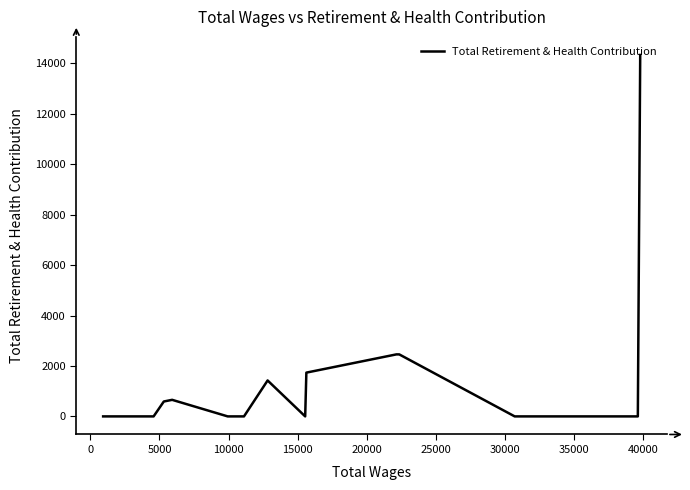

Does the chart have visible grid lines?

No